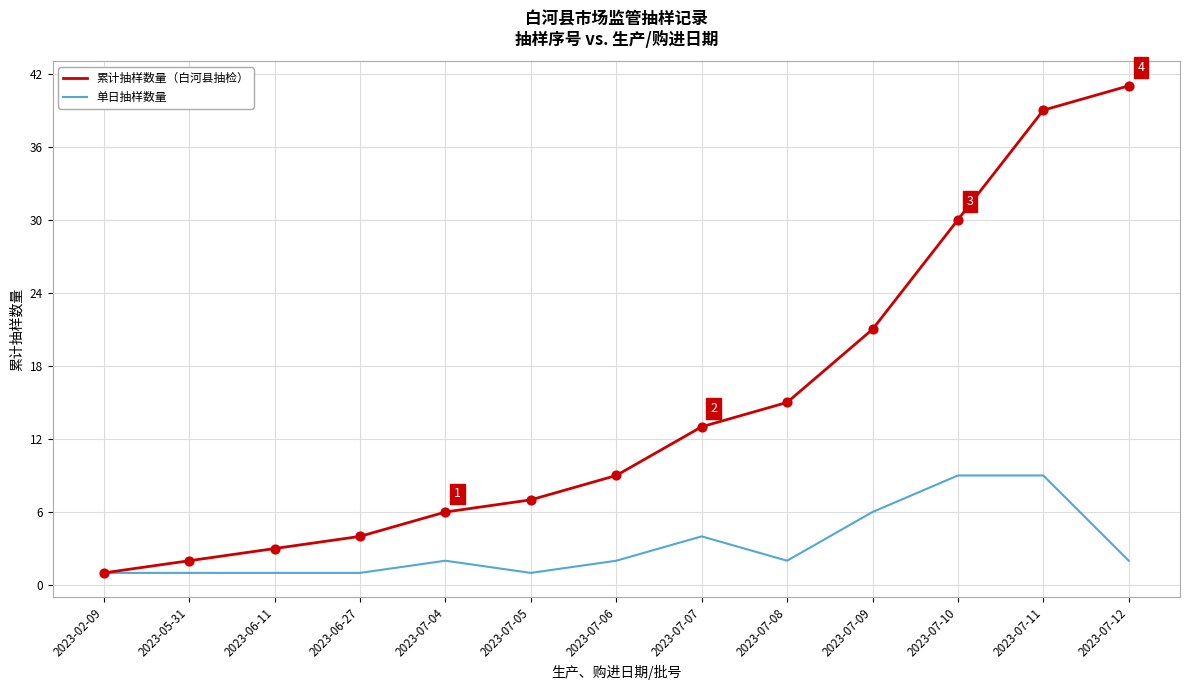

What are all the series names shown in the legend?

累计抽样数量（白河县抽检）, 单日抽样数量